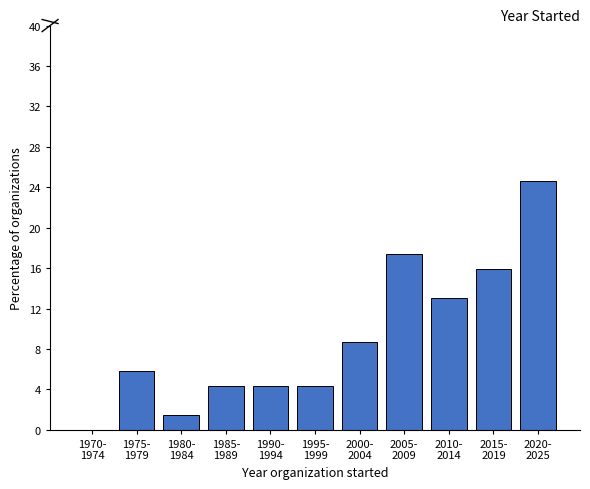

What is the greatest value displayed?

24.6